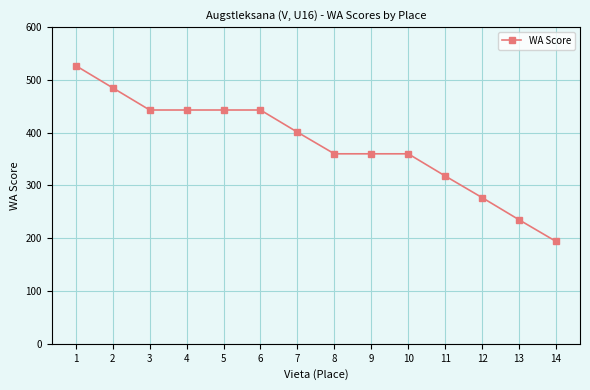

The chart shows a value of 277 at 12. True or false?

True